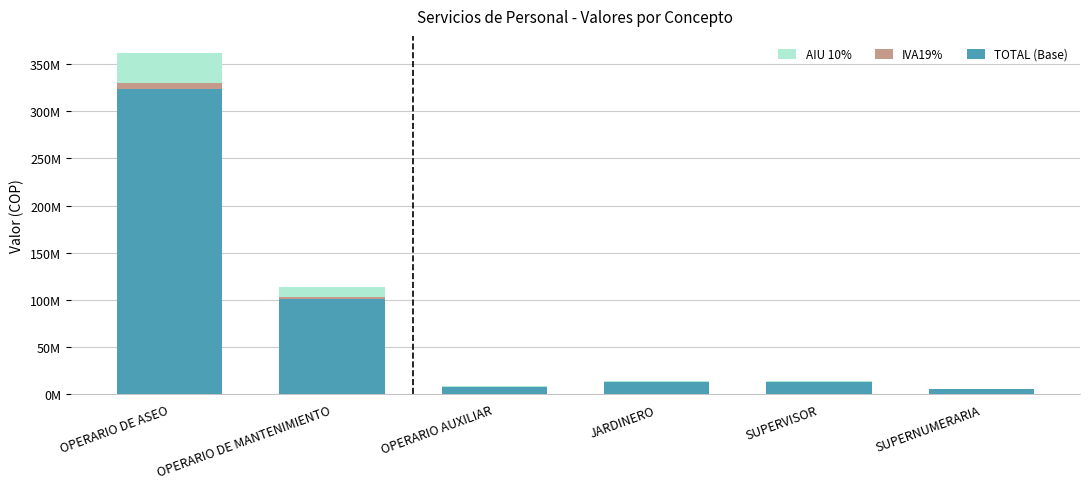

Are the bars horizontal?

No